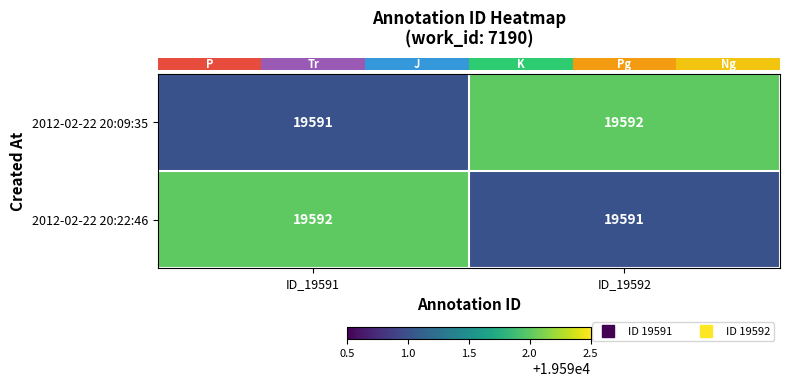

List the labels in order of 2012-02-22 20:22:46 value, largest first.

ID_19591, ID_19592